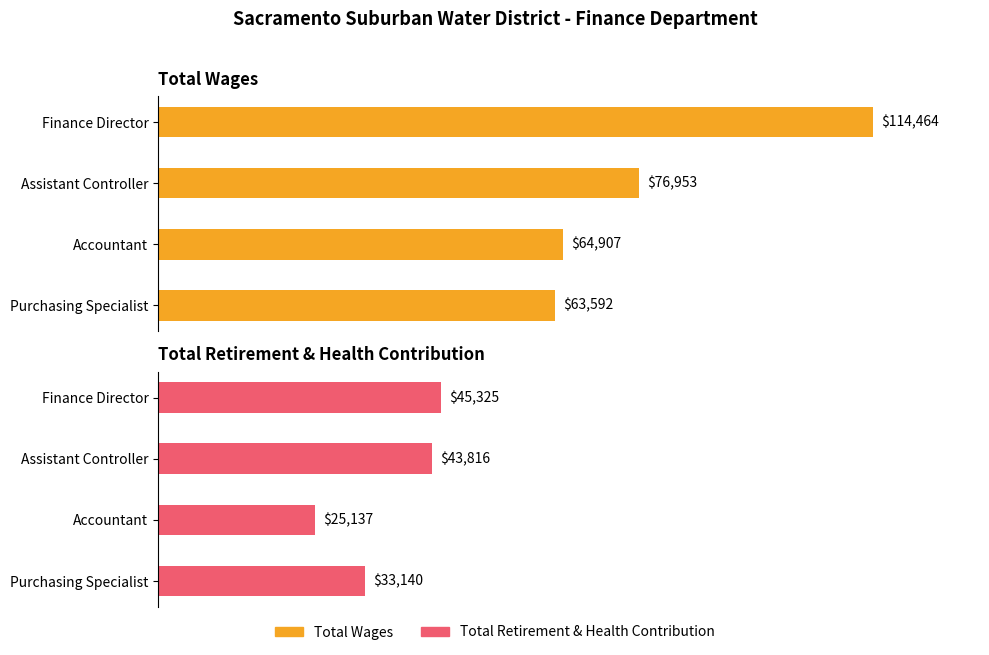

True or false: Total Wages has a value of 88.6 at 1.

False